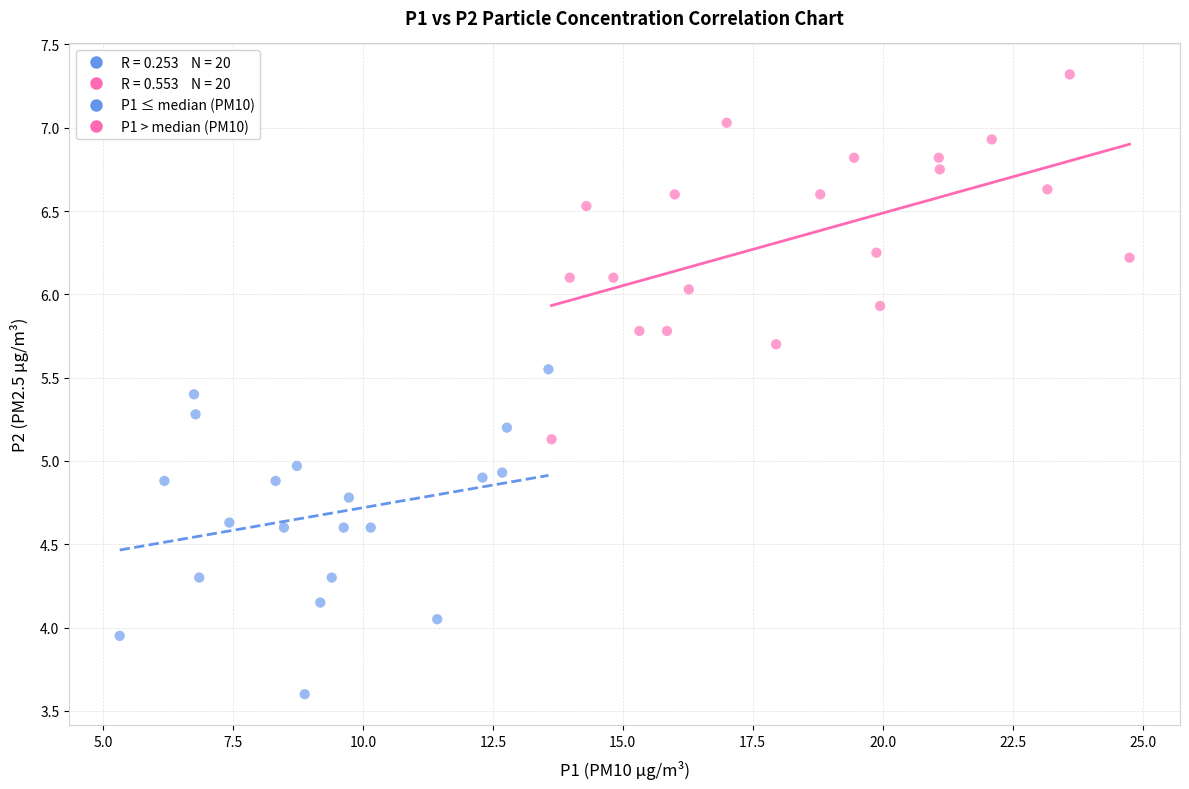

Which series has the widest spread of Y values?

P1 > median (PM10)